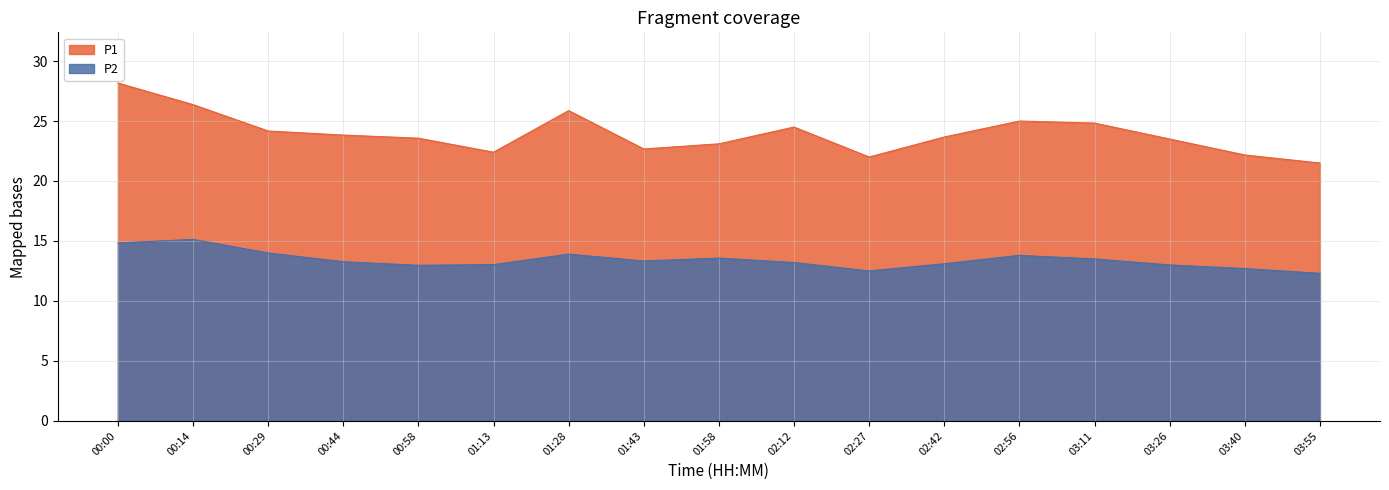

Which label corresponds to the largest value in the chart?

00:00